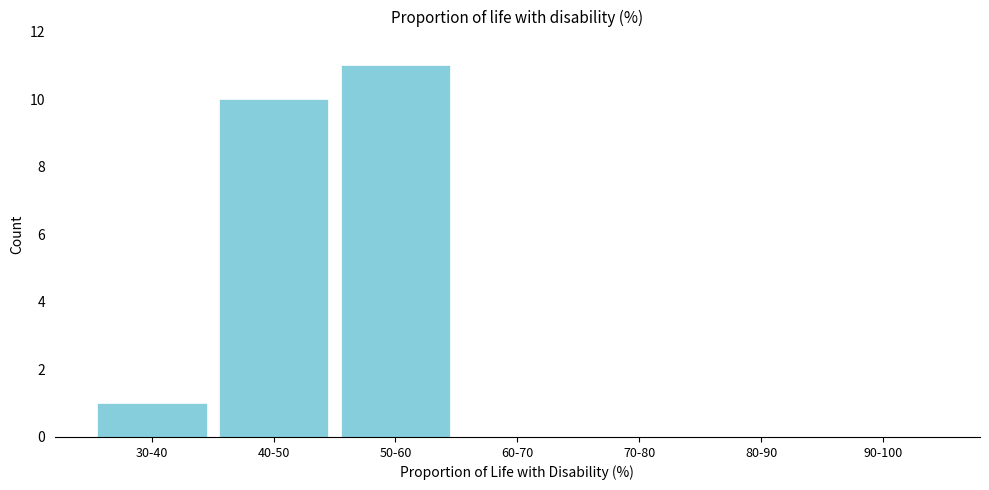

Reading left to right, list all the values displayed in this chart.

30-40=1	40-50=10	50-60=11	60-70=0	70-80=0	80-90=0	90-100=0